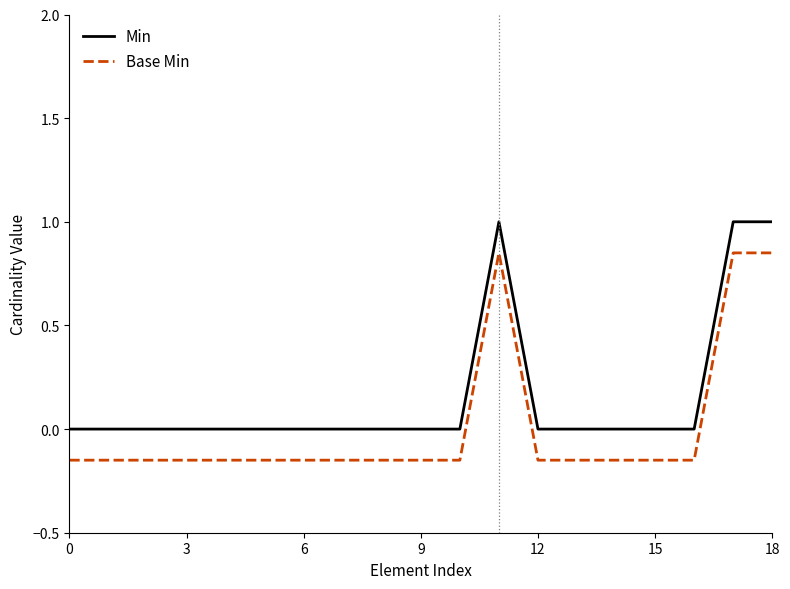

True or false: Base Min and Min intersect in this chart.

False